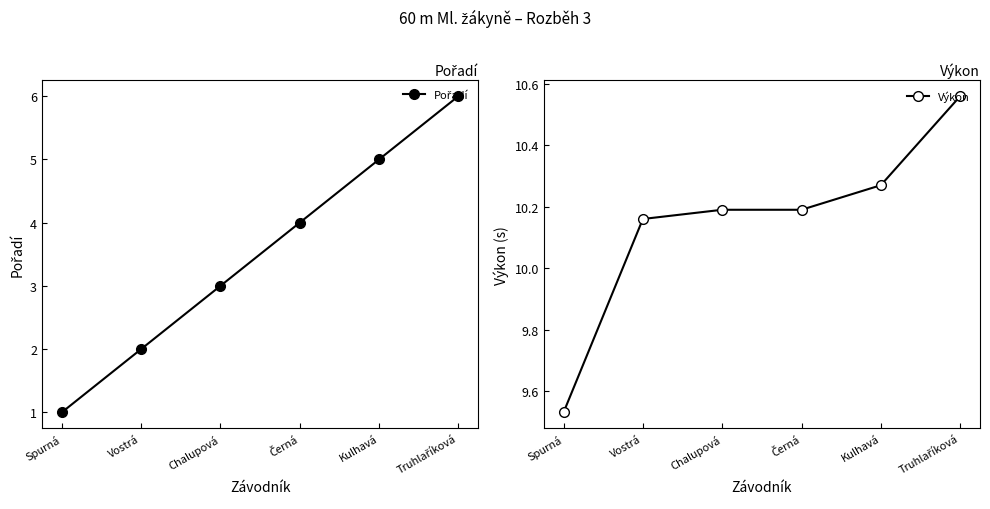

How many Výkon values are between 10 and 11?

5